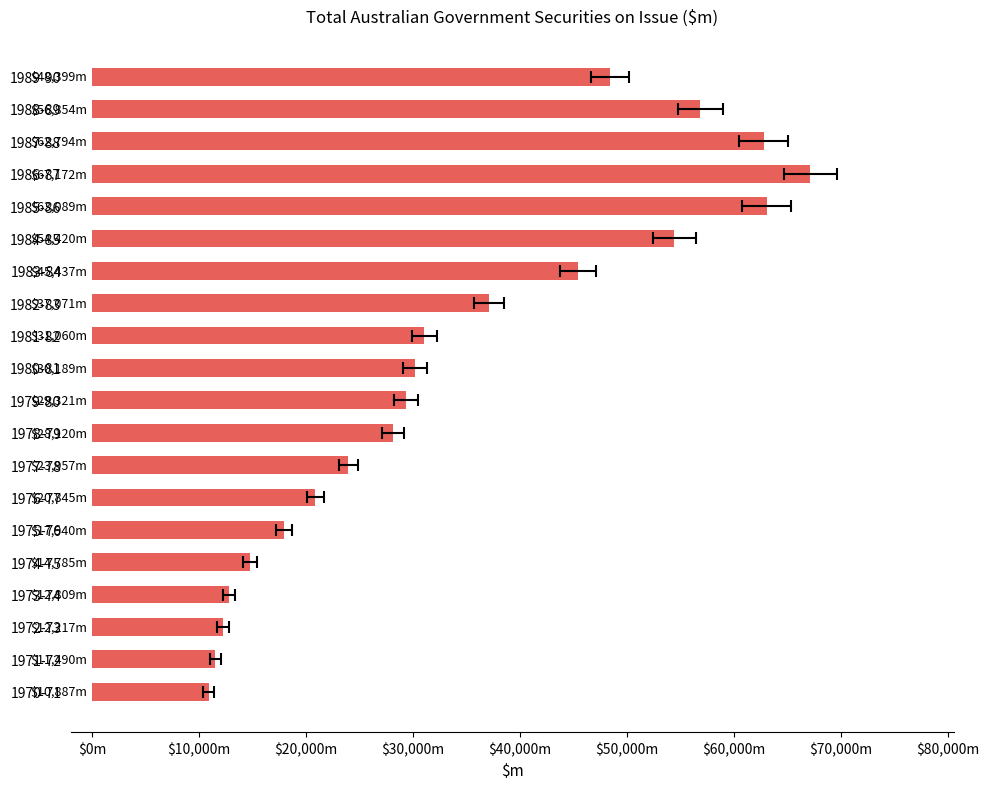

How many series are shown in this chart?

1